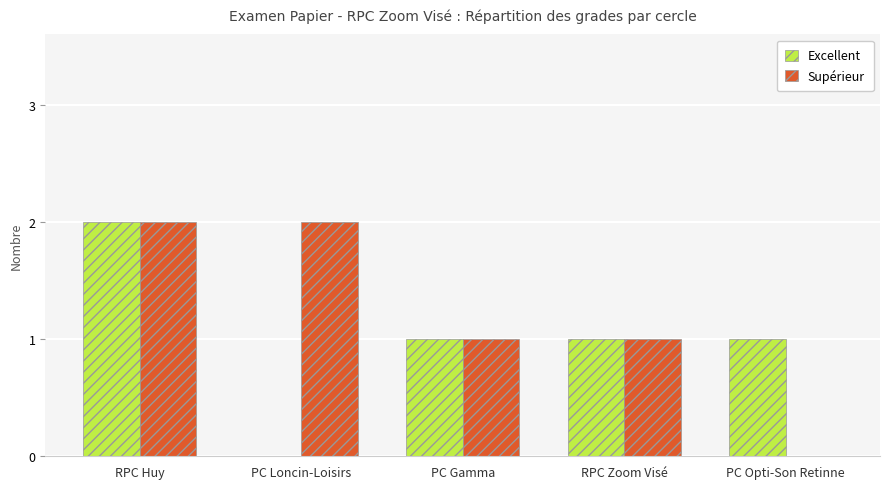

What is the average value of the Excellent series?

1